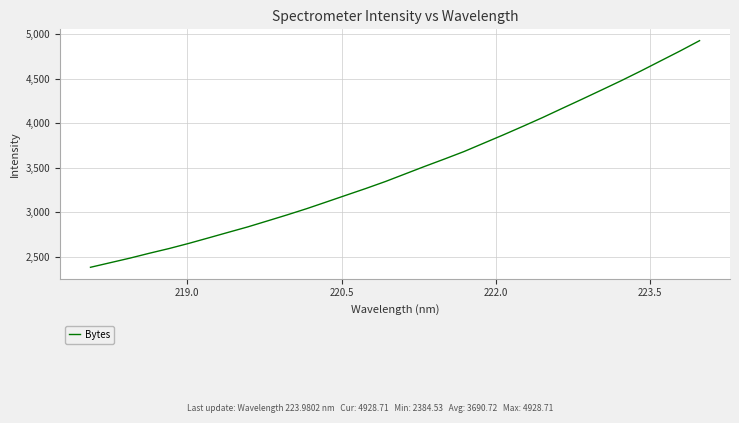

Count the number of values greater than 3432.

16